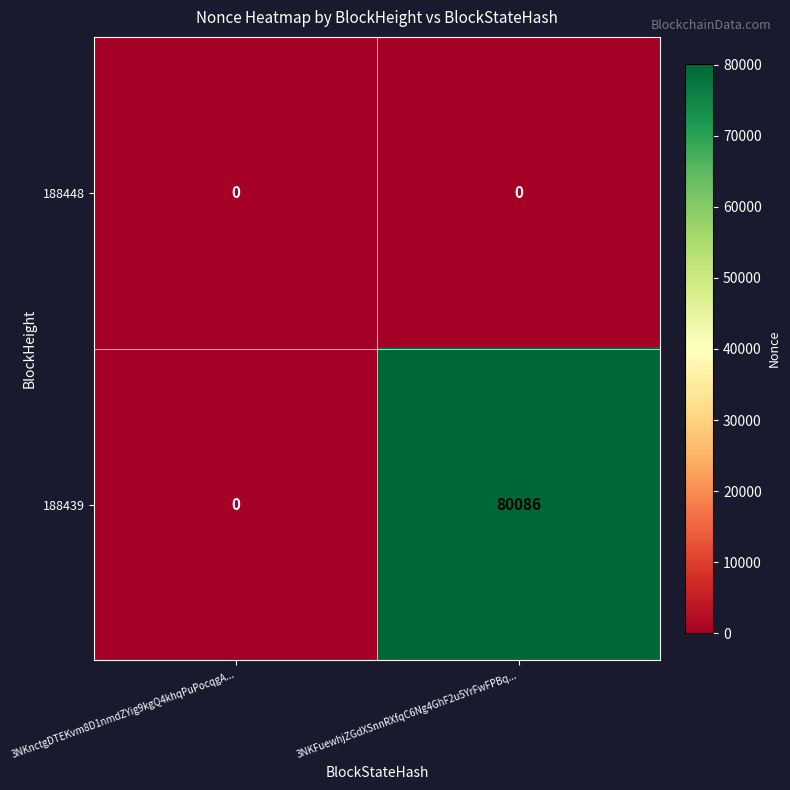

Reading right to left, transcribe all the data shown in this chart.

188448: 3NKFuewhjZGdXSnnRXfqC6Ng4GhF2u5YrFwFPBq...=0	3NKnctgDTEKvm8D1nmdZYig9kgQ4khqPuPocqgA...=0
188439: 3NKFuewhjZGdXSnnRXfqC6Ng4GhF2u5YrFwFPBq...=80086	3NKnctgDTEKvm8D1nmdZYig9kgQ4khqPuPocqgA...=0